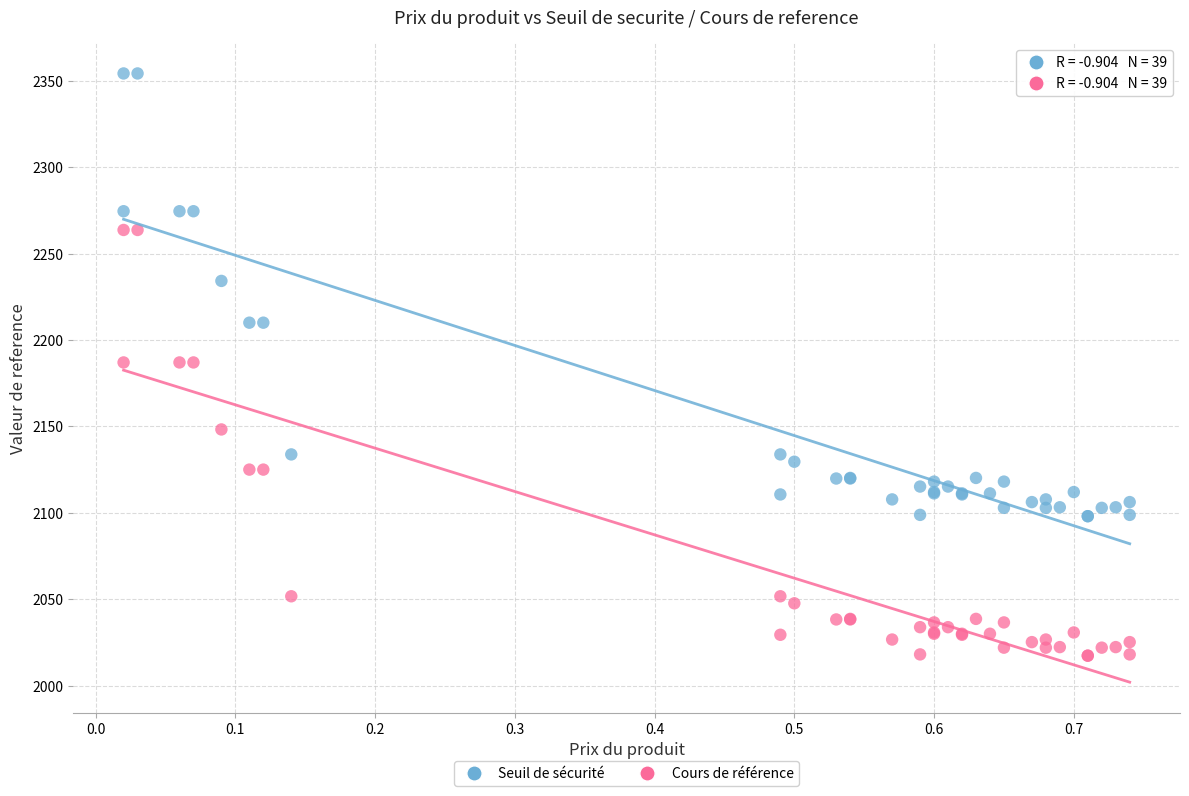

In the Seuil de sécurité series, what Y value is closest to 2226?

2234.2